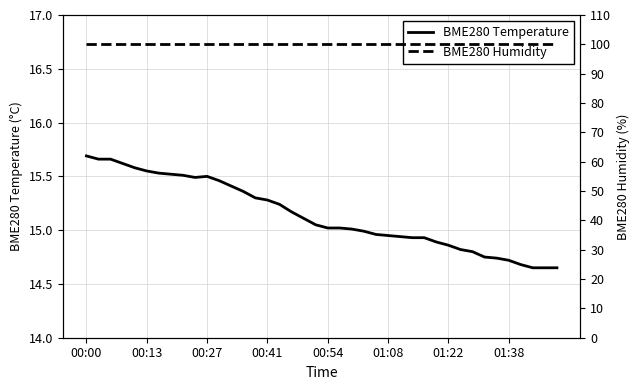

Where is BME280 Temperature nearest to the value 15?

22